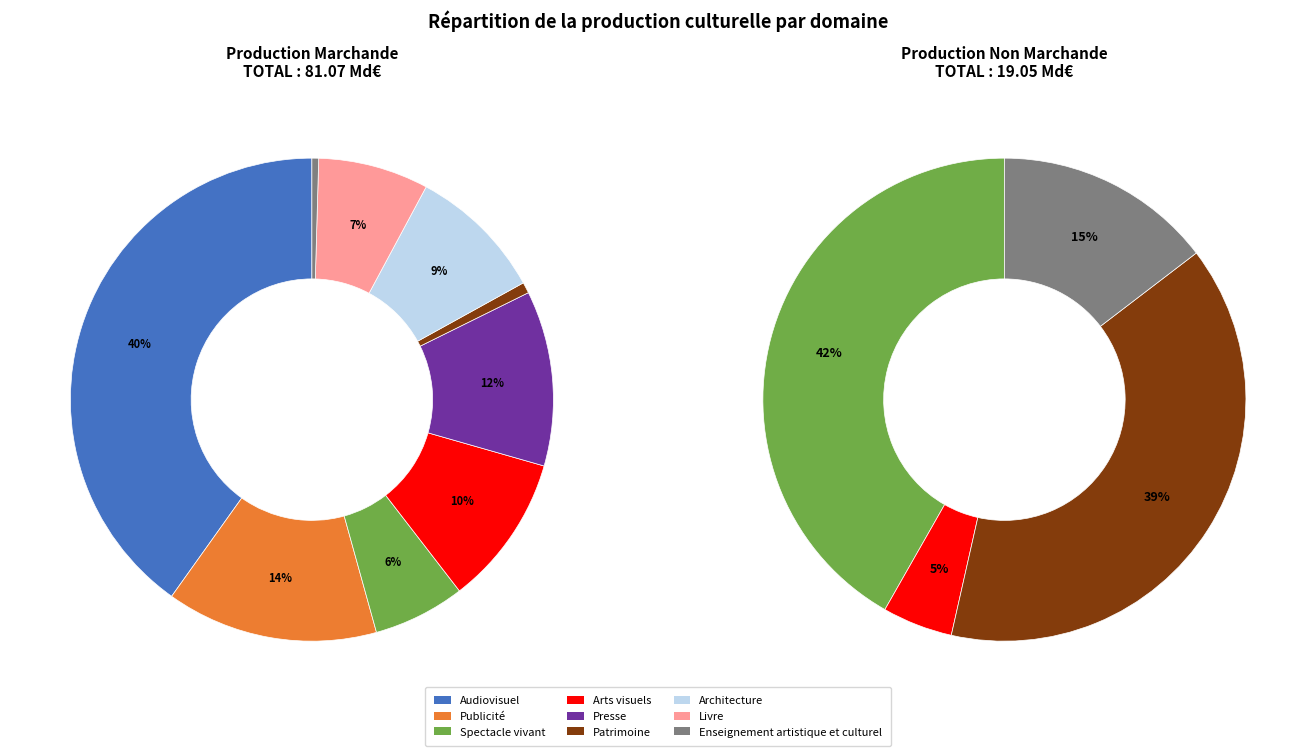

Count the number of slices in the pie.

9